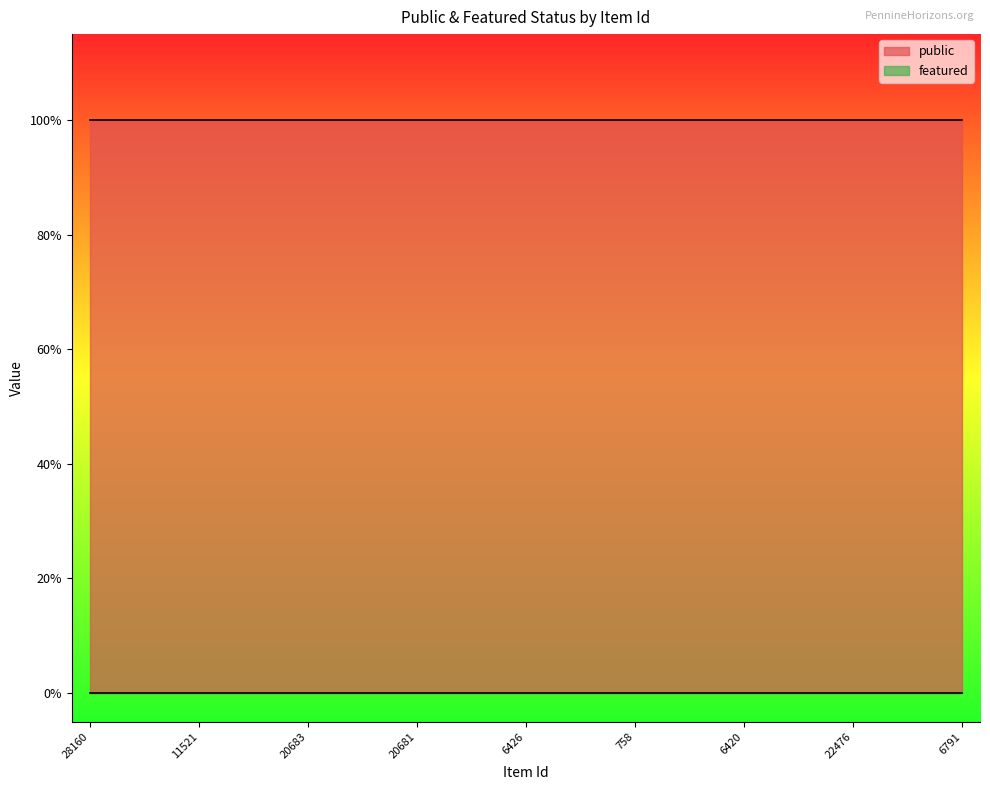

True or false: featured and public cross at least once.

False